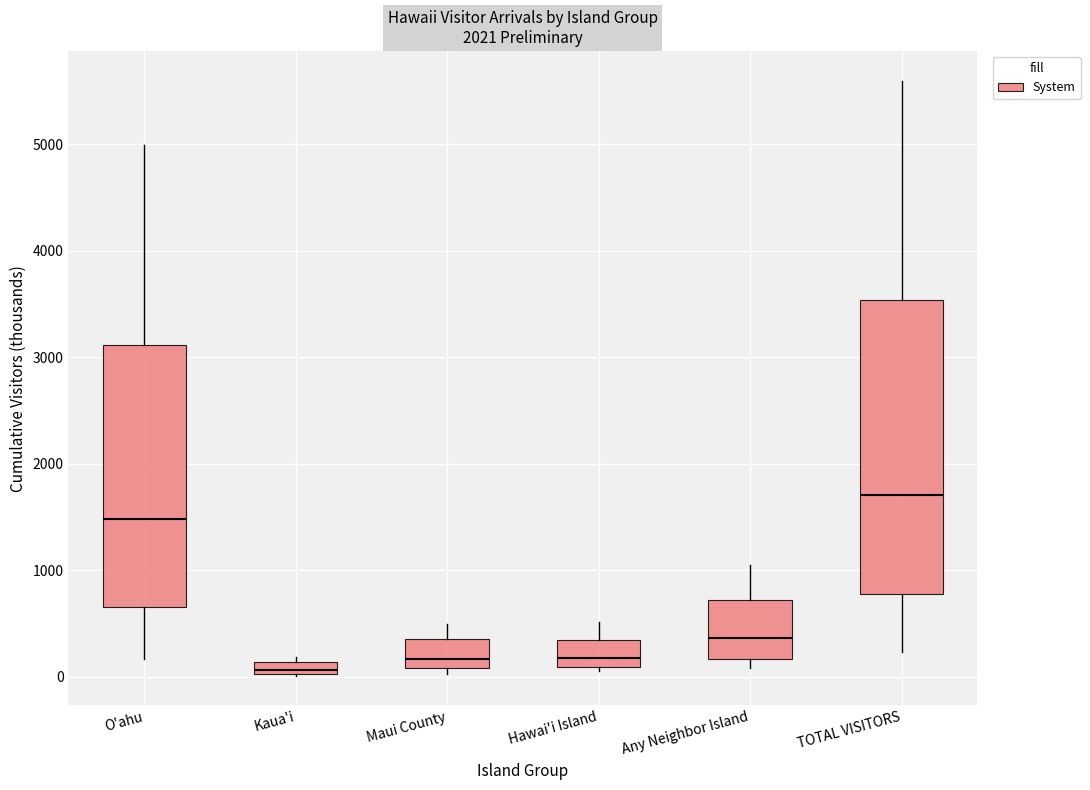

Which box's median line is the lowest?

Kaua'i